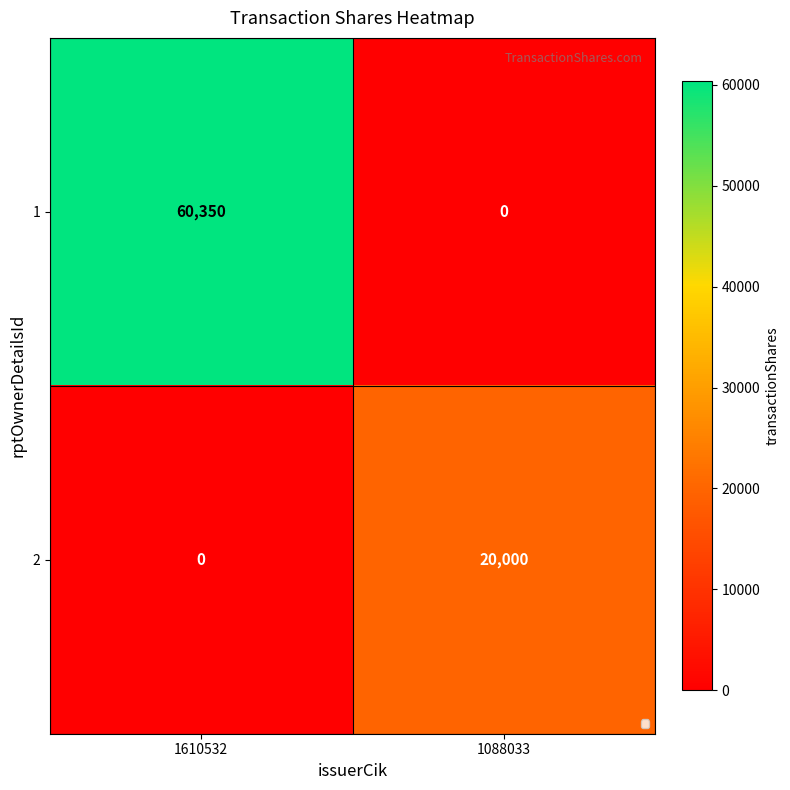

How many series are shown in this chart?

2